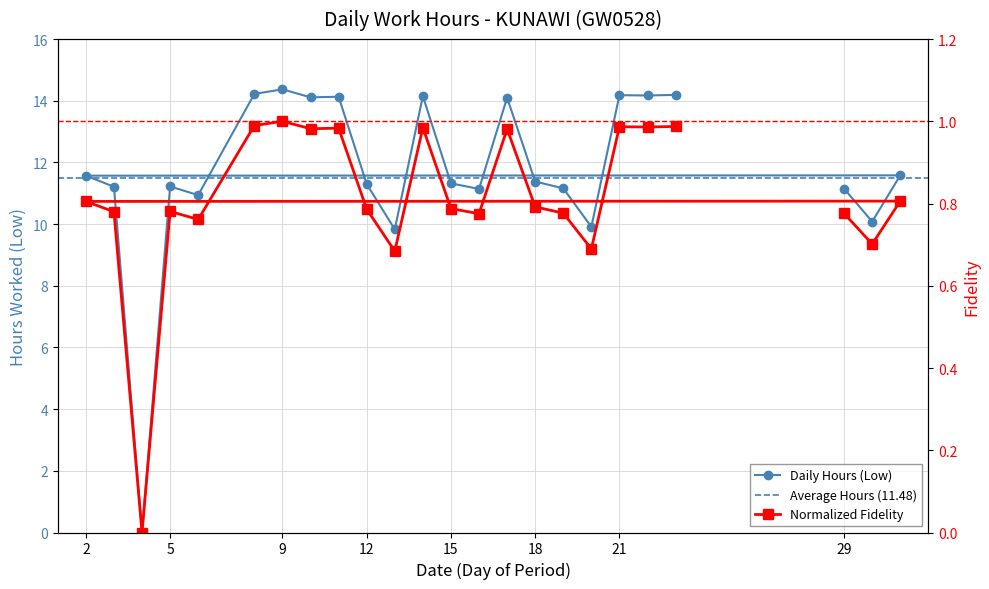

Which label corresponds to the smallest value in the chart?

4